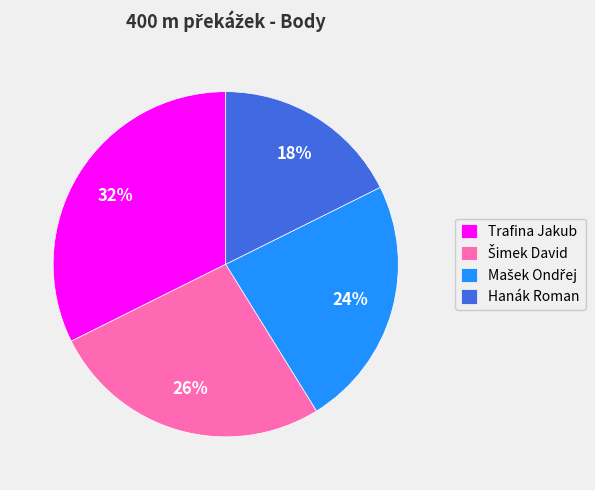

What percentage is the Trafina Jakub slice, to the nearest percent?

32%